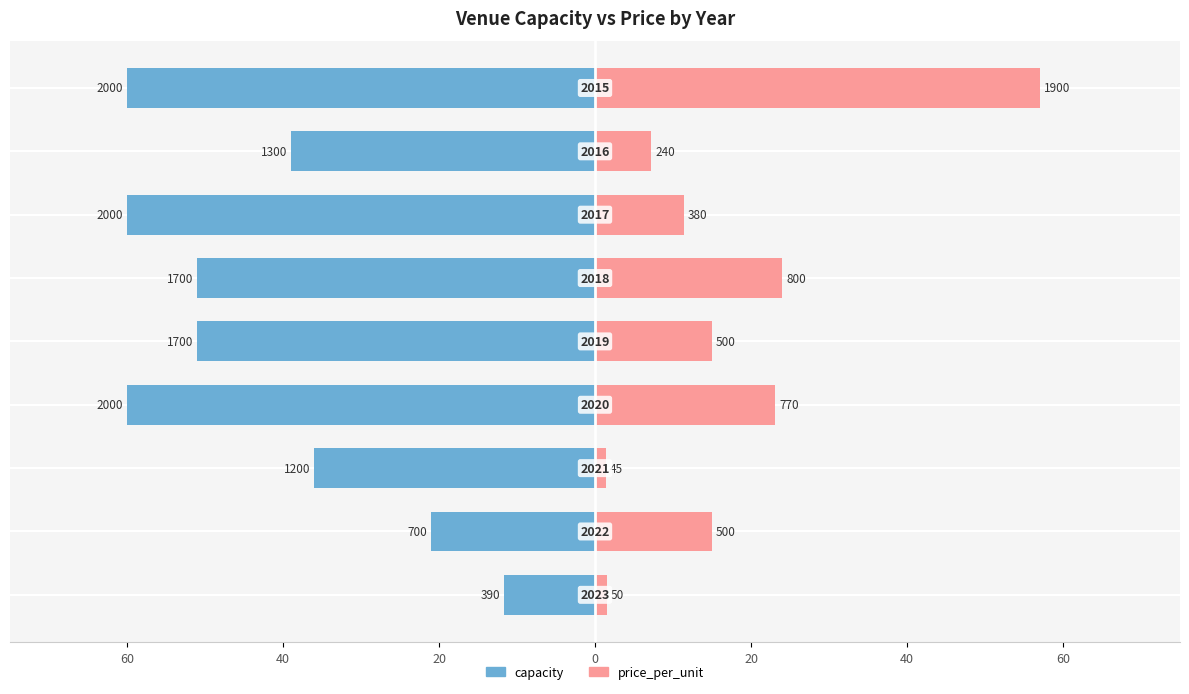

How many bars are there in each group?

2